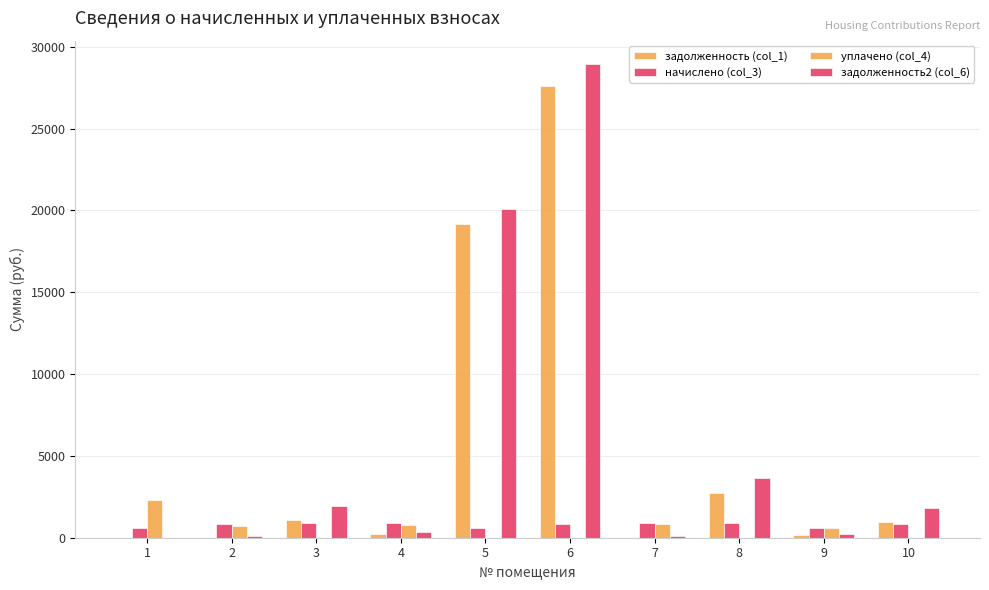

How many data points does each series have?

10